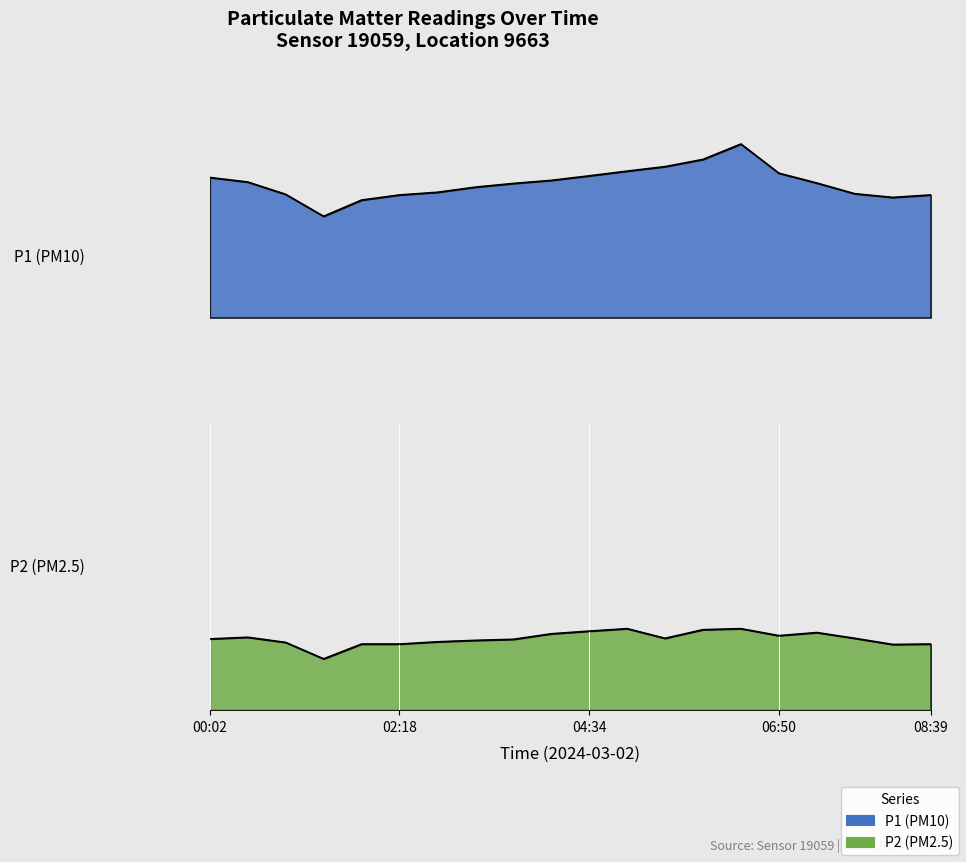

The value of P2 (PM2.5) at 05:56 is 3.9. True or false?

True